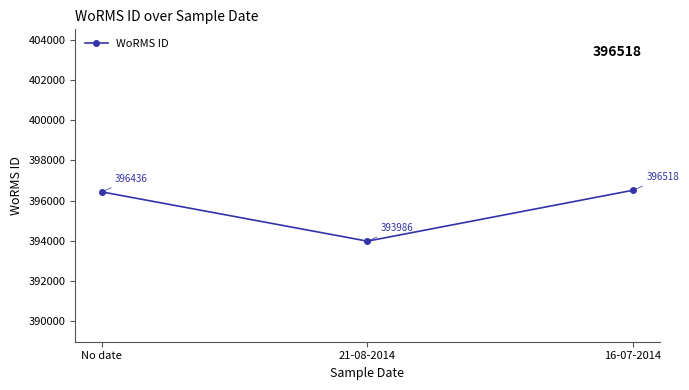

What is the label of the 1st point from the right?

16-07-2014